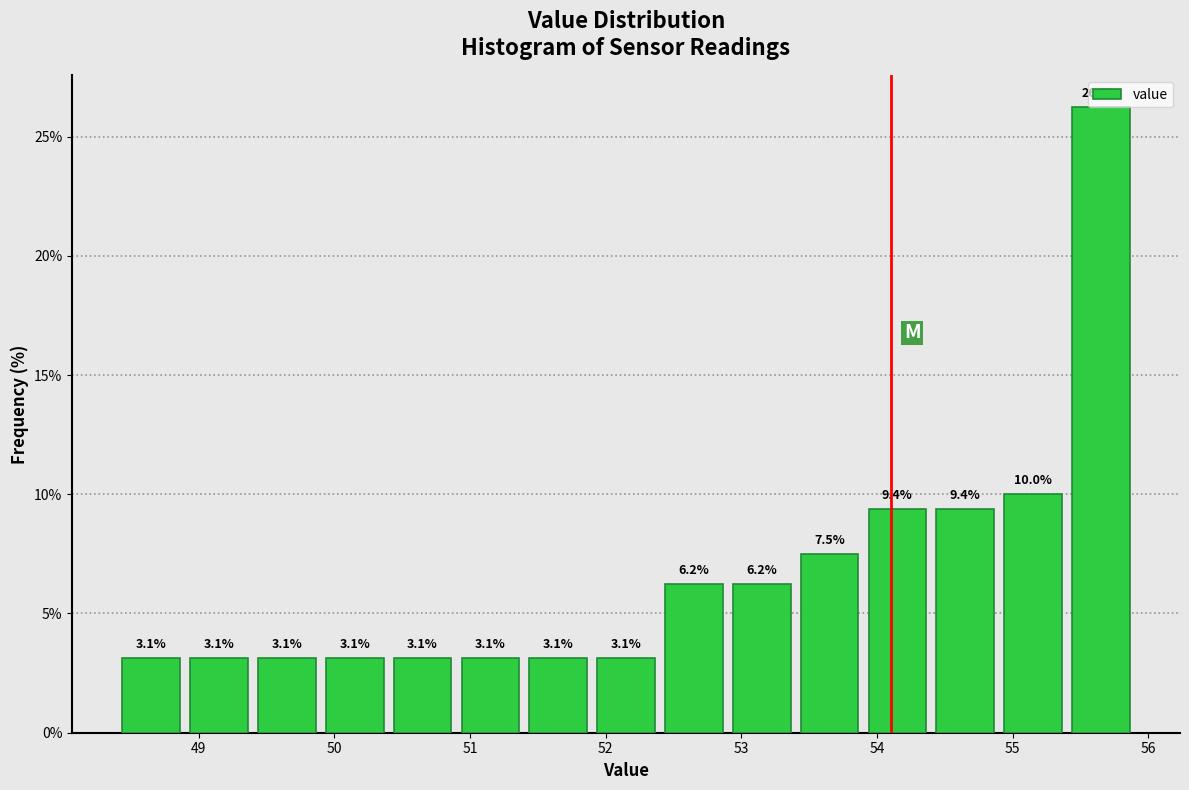

Over which range of the x-axis is the bar tallest?

55.4 to 55.9